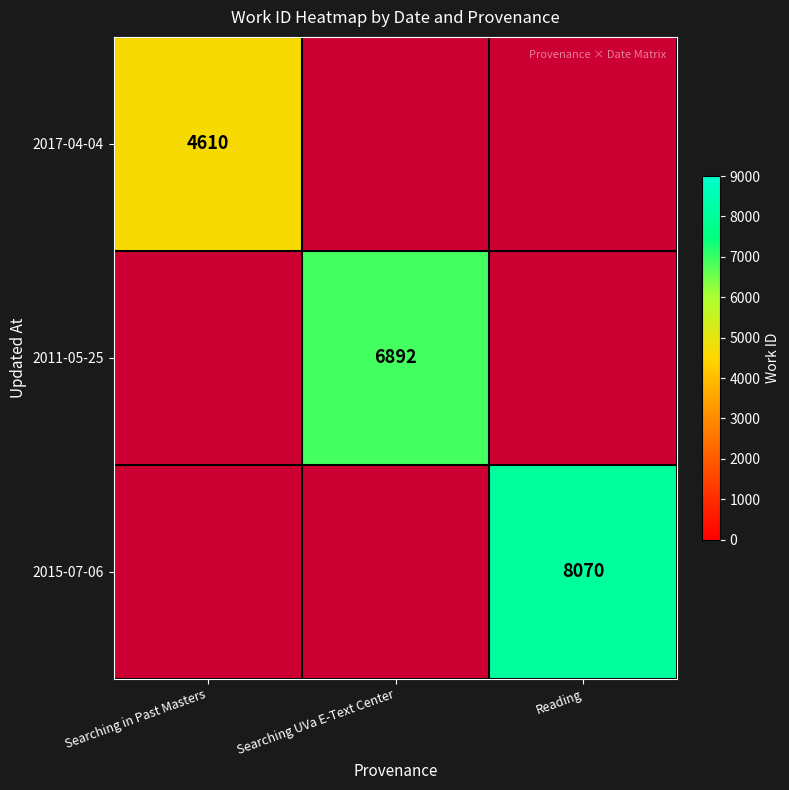

At how many categories does at least one series exceed 7952?

1